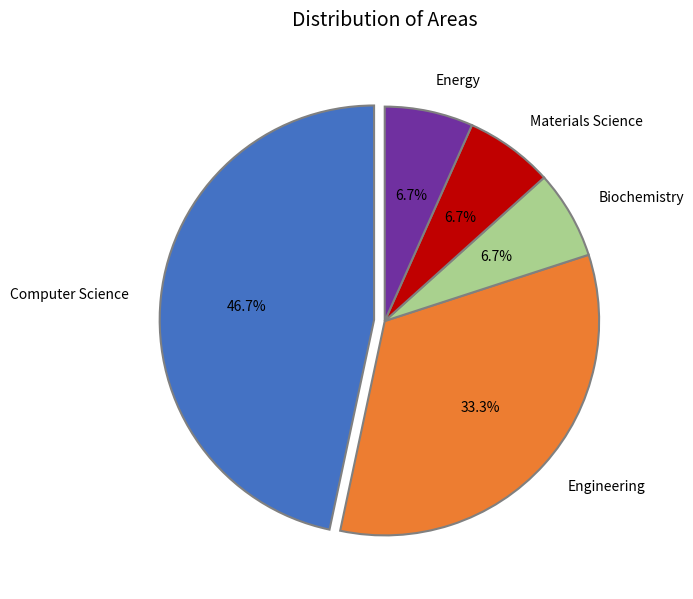

True or false: Materials Science accounts for 7% of the total.

True